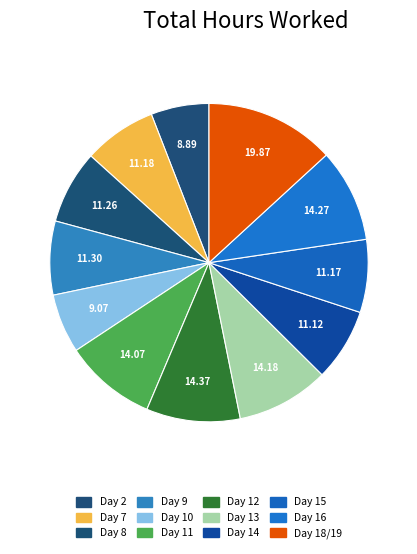

Count the number of slices in the pie.

12